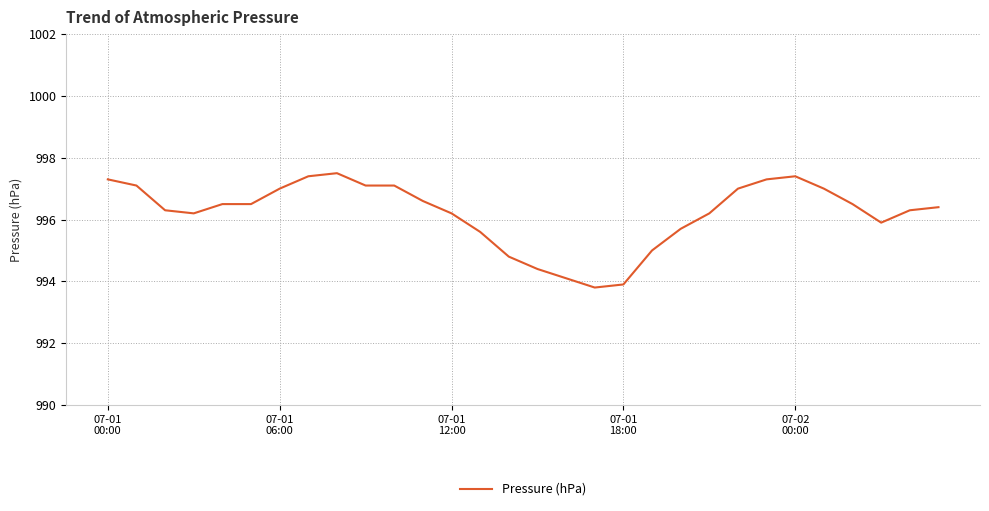

What is the minimum value shown in the chart?

993.8